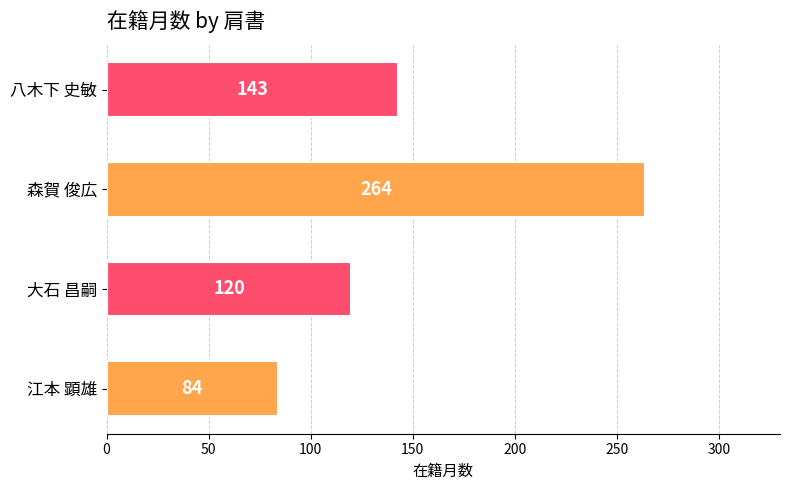

What is the average value?

153